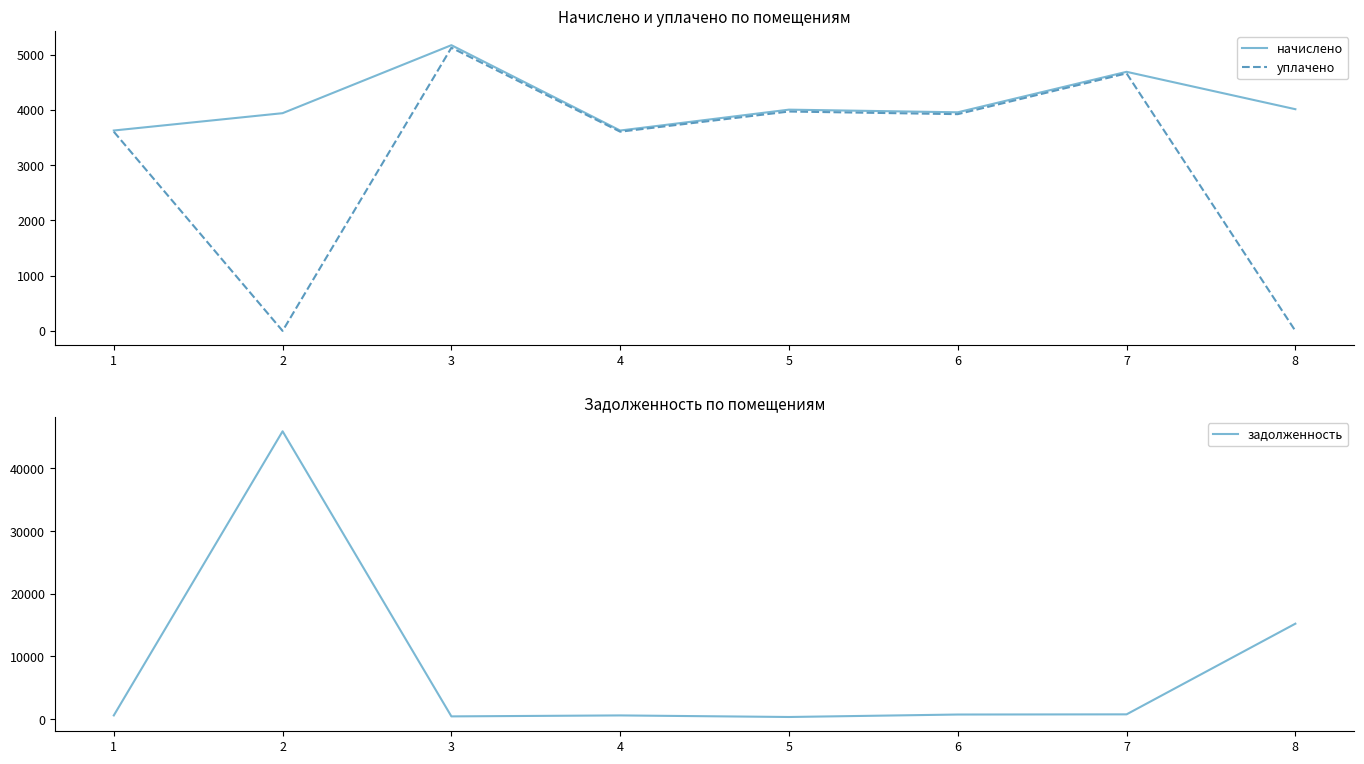

What is the approximate value of начислено at 3?

5170.8